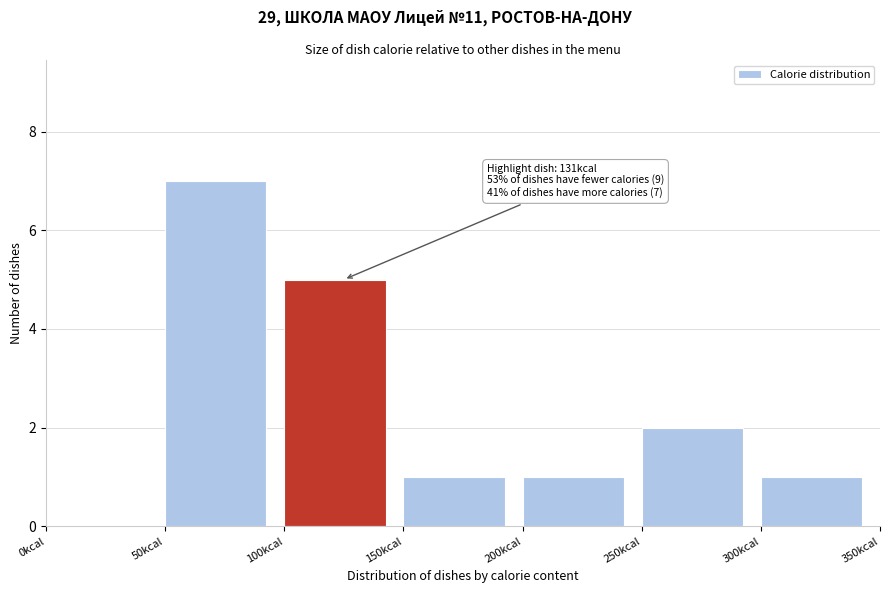

Which range on the x-axis has the tallest bar?

50 to 100